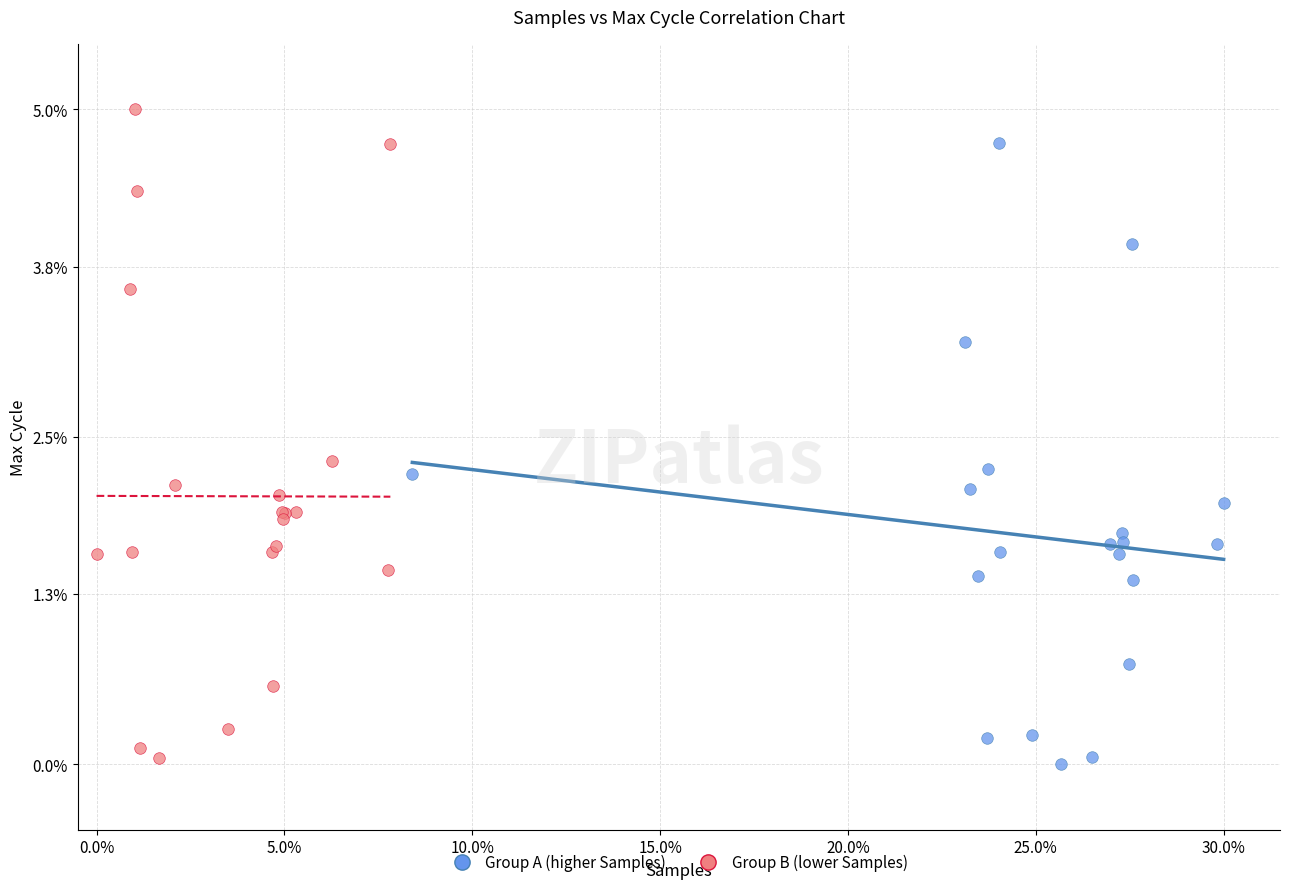

Which series contains the highest Y value?

Group B (lower Samples)